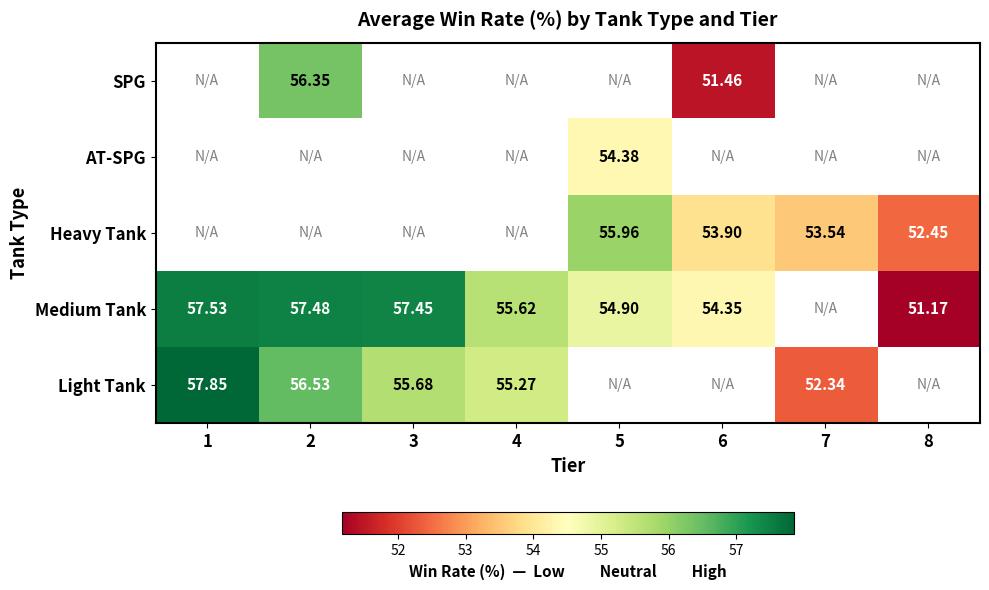

Is the value of Light Tank at 1 greater than the value of Medium Tank at 2?

Yes